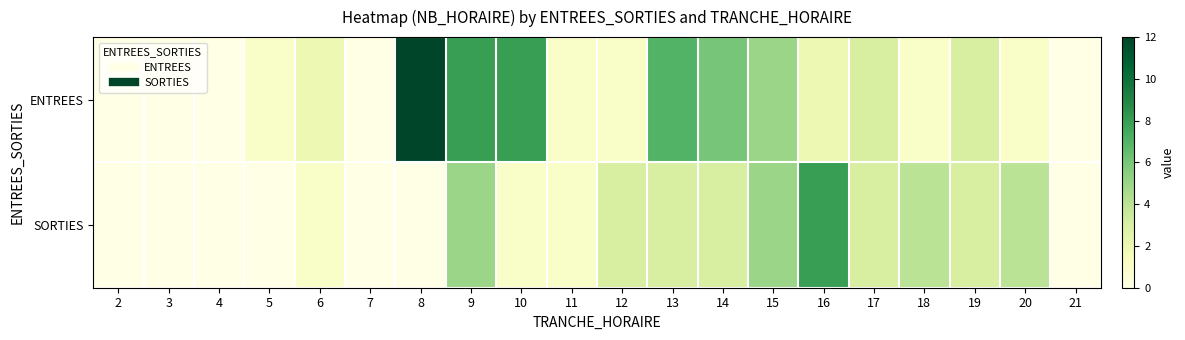

List the series in order of their peak value, highest first.

ENTREES, SORTIES